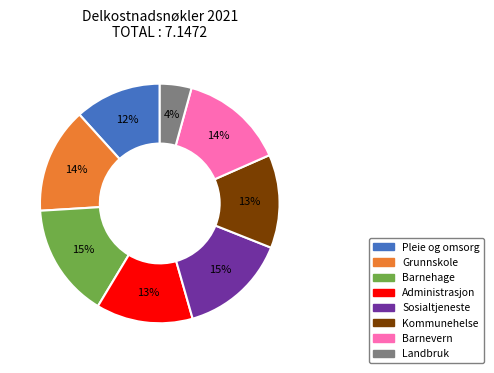

Count the number of slices in the pie.

8